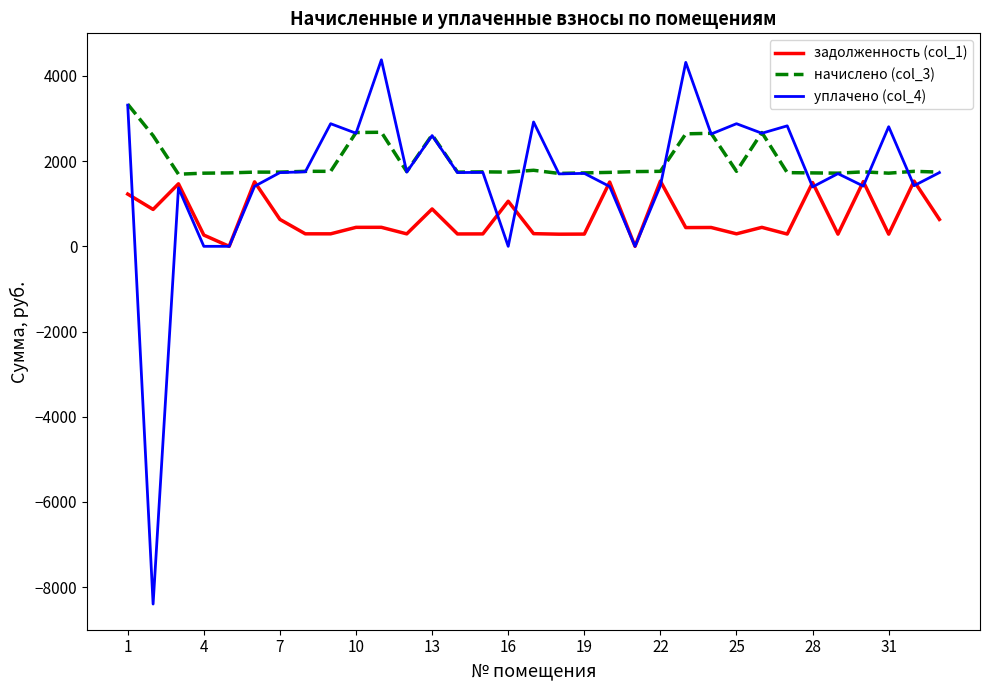

How many values in the уплачено (col_4) series exceed 1731?

18